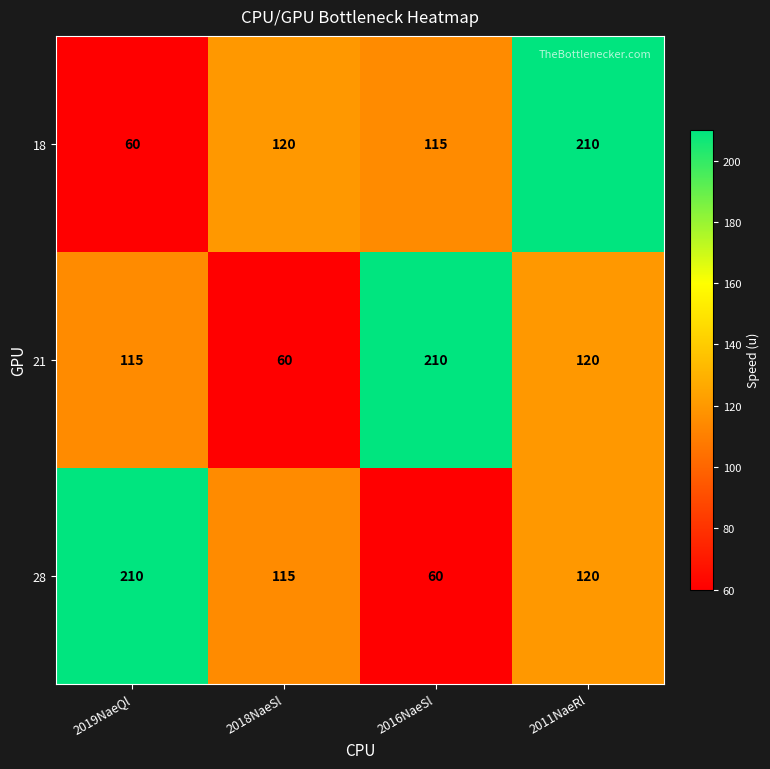

At which label does 21 first exceed 120?

2016NaeSl